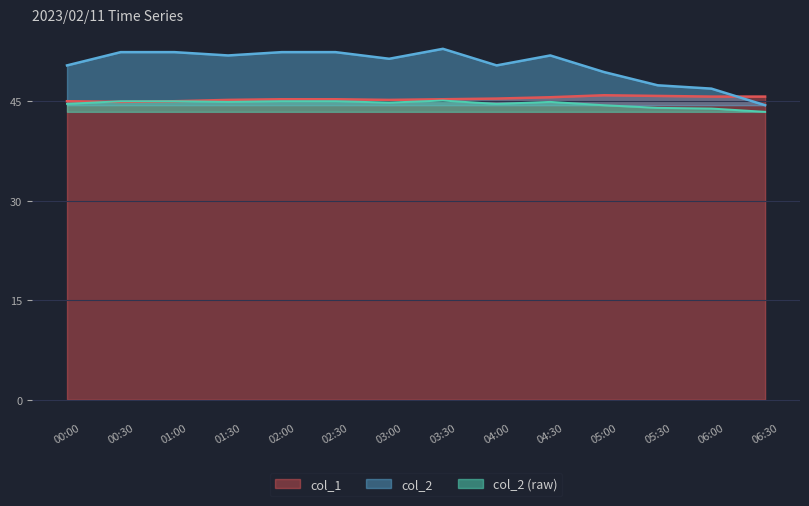

How many intersections are there between col_2 and col_1?

1